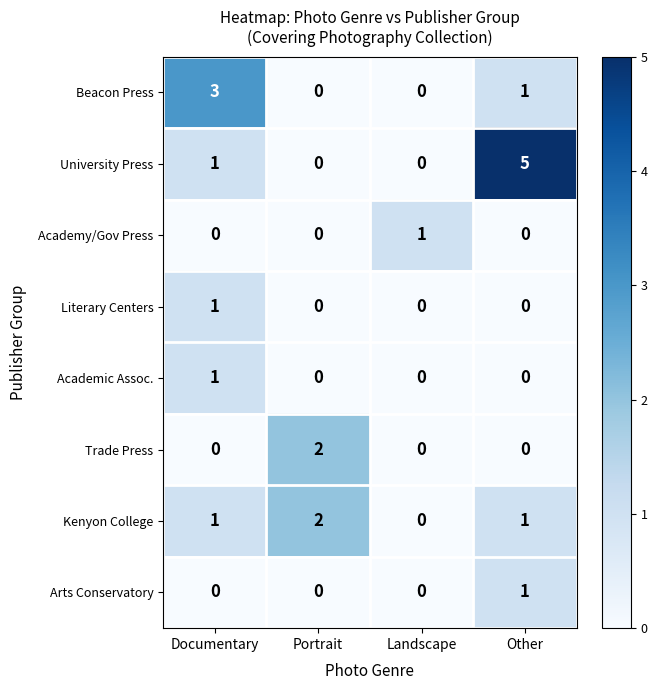

What is the total value across all series at Other?

8